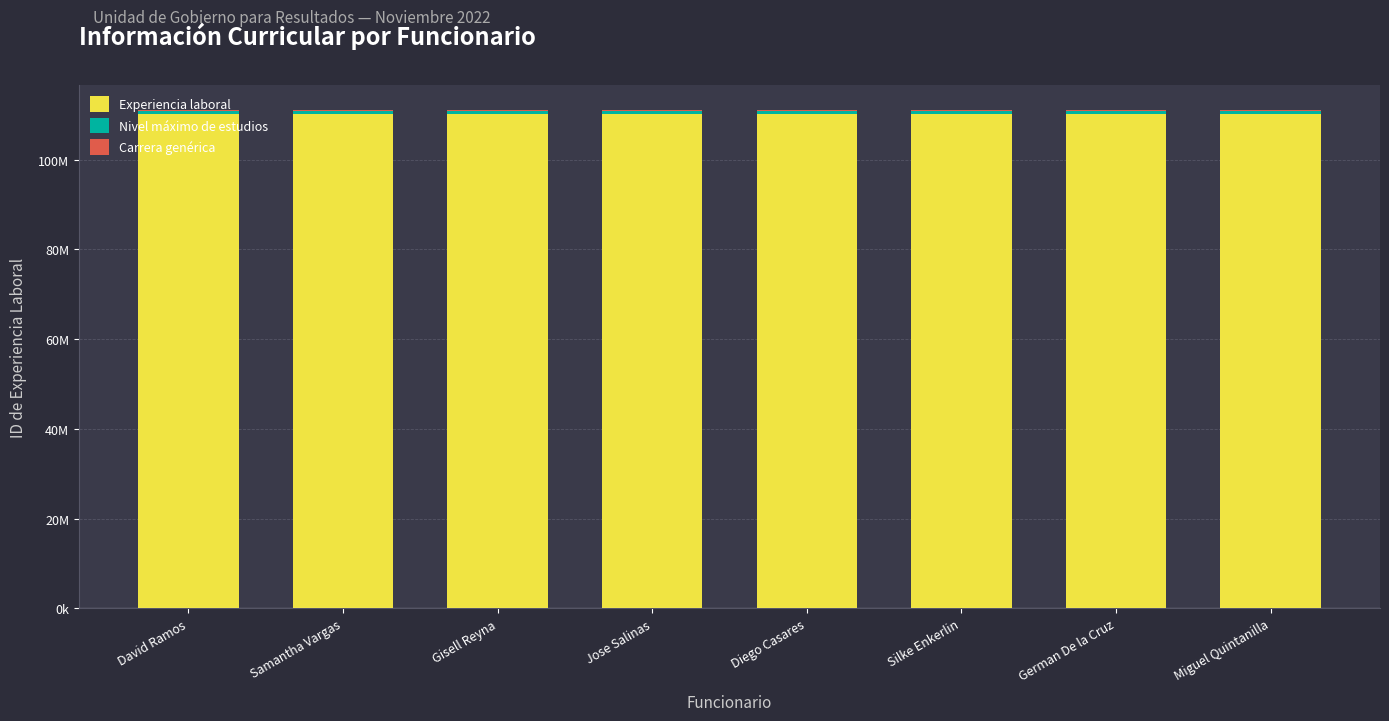

Are the bars horizontal?

No